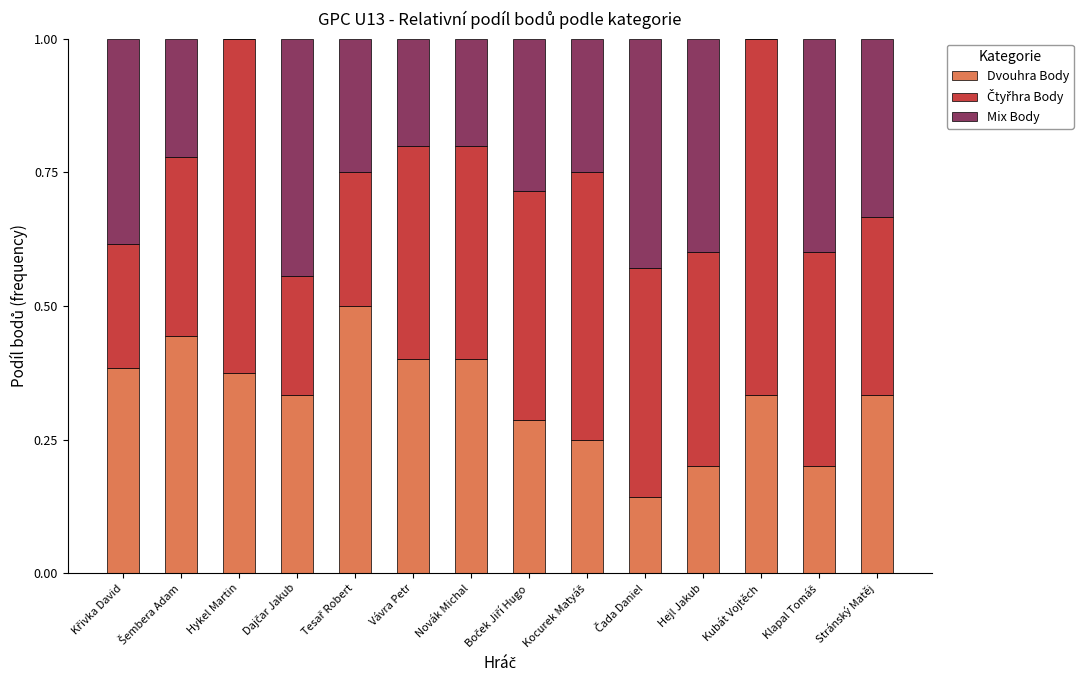

Are the bars grouped side by side (vs. stacked)?

No